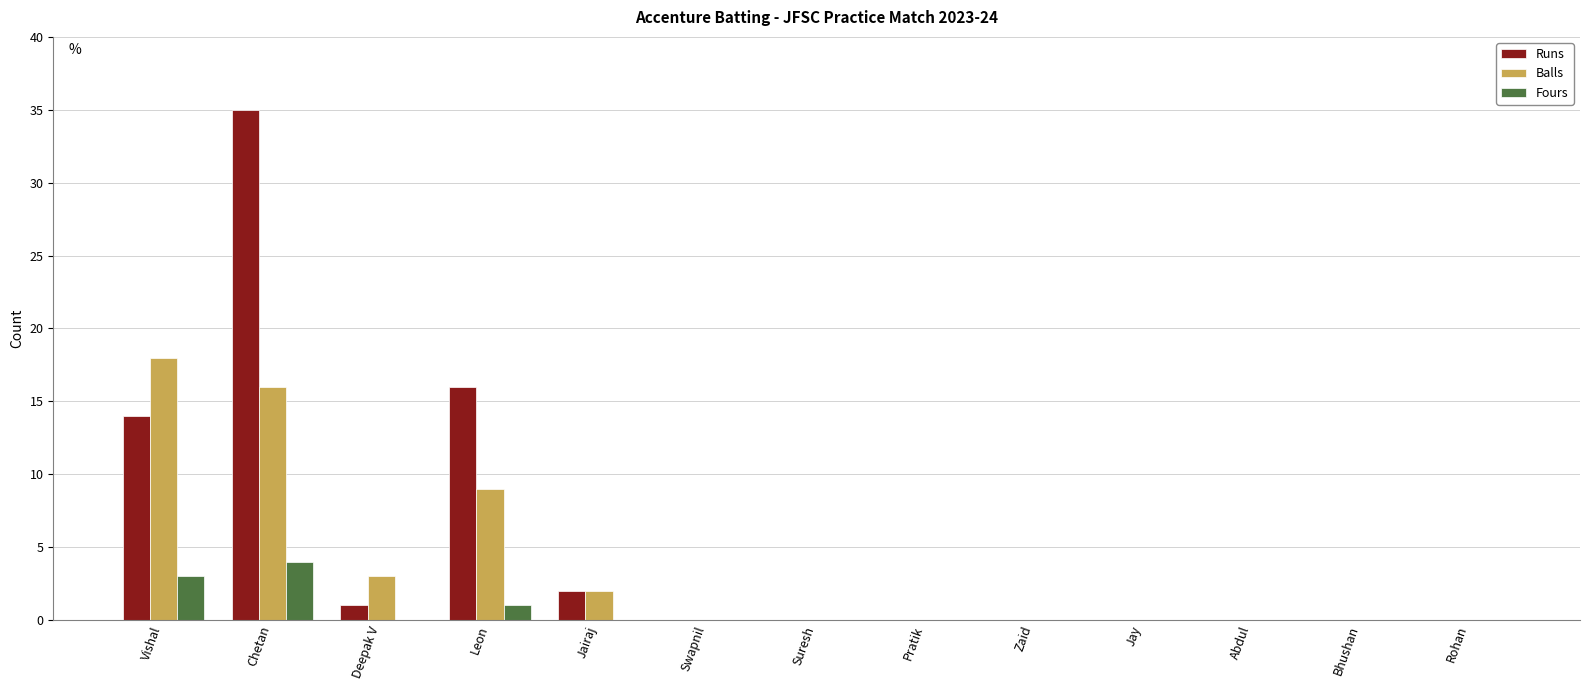

What is the sum of all Balls values?

48